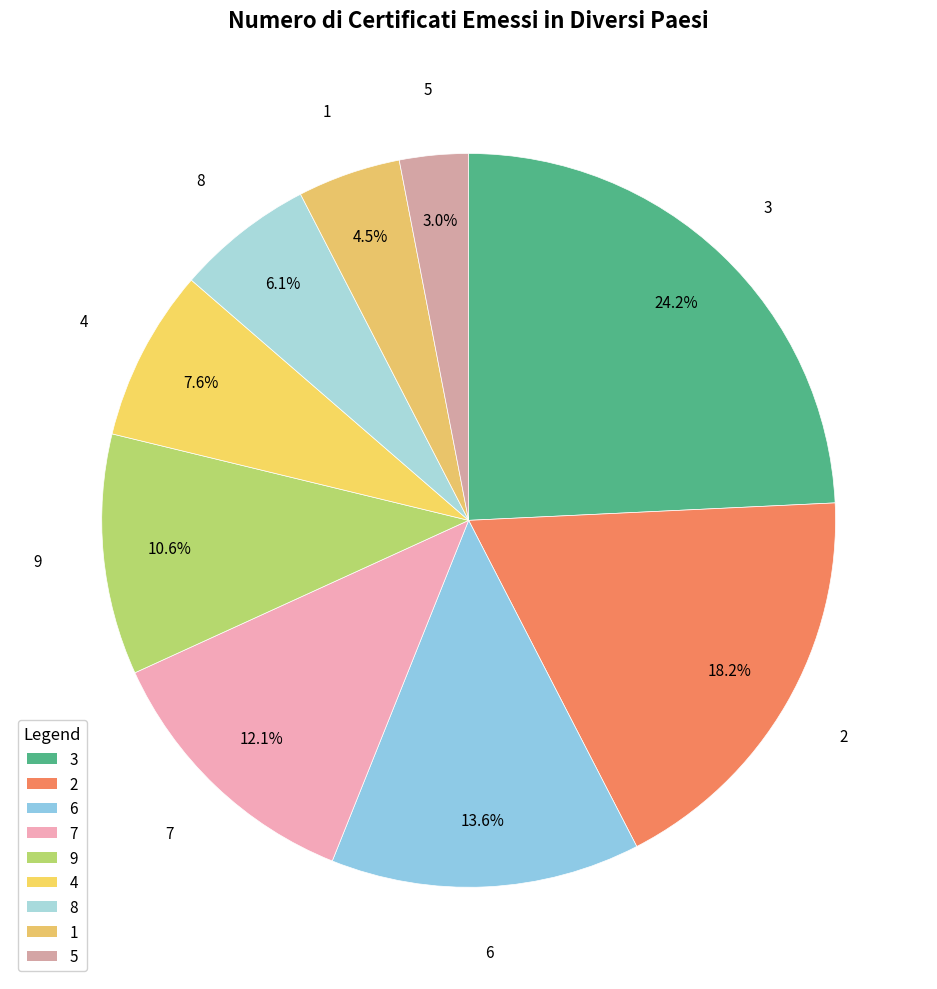

What is the smallest slice in the pie chart?

5